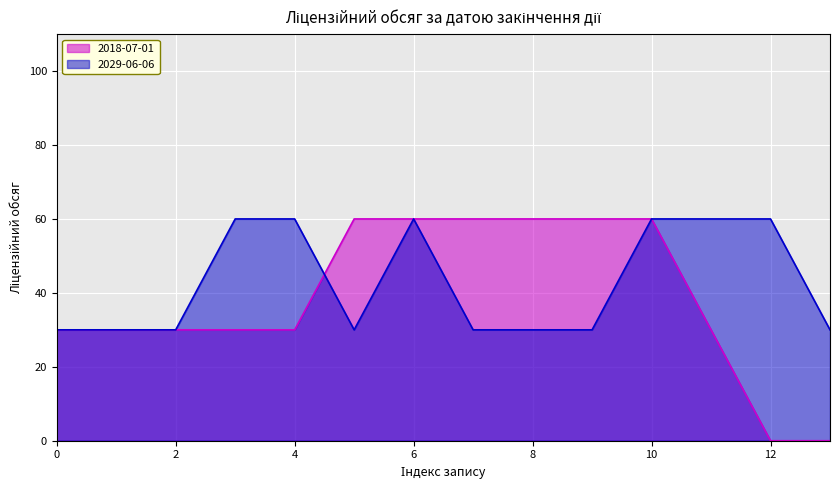

What is the greatest value displayed?

60